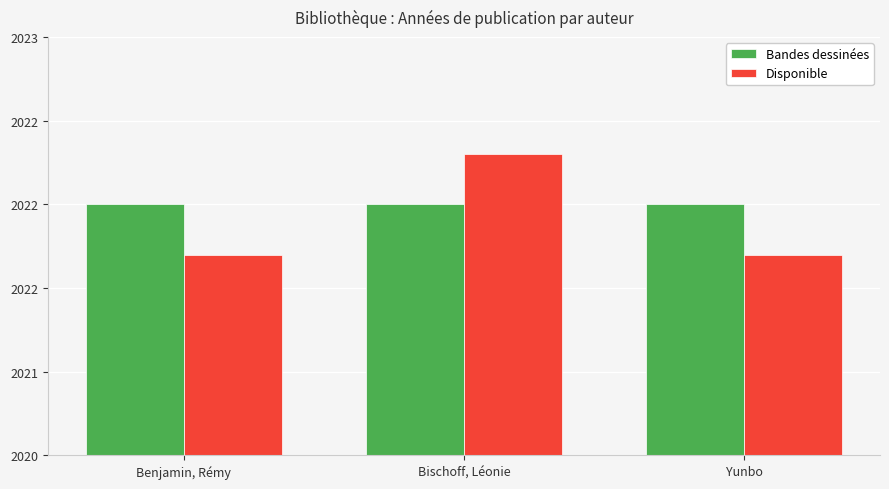

What are all the series names shown in the legend?

Bandes dessinées, Disponible